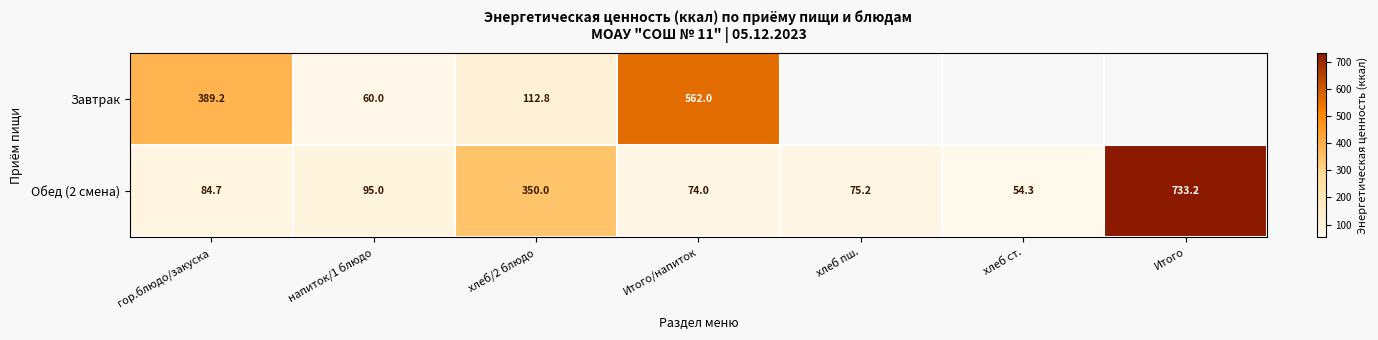

Is it true that Обед (2 смена) equals 48.2 at хлеб пш.?

False